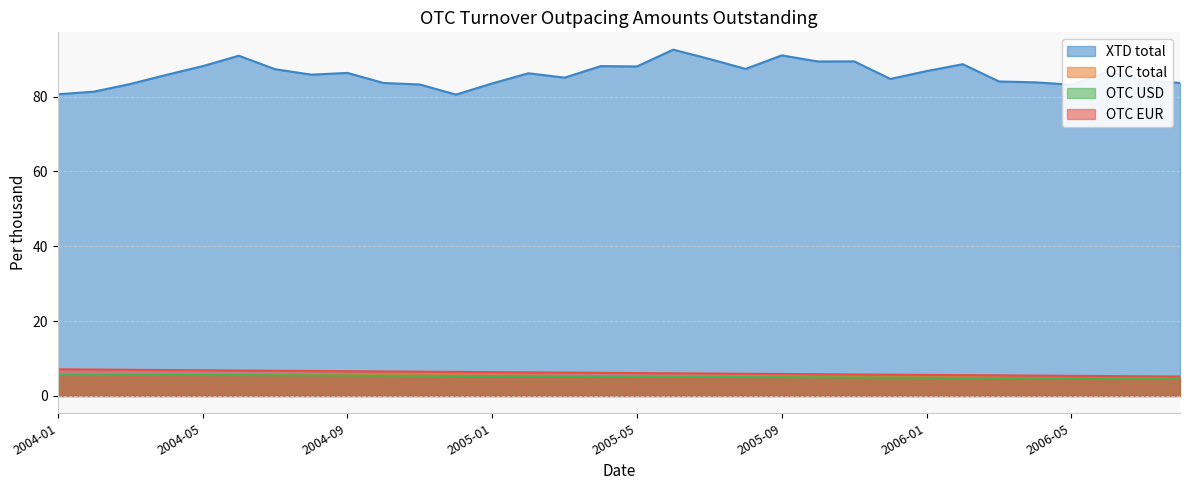

How many series are shown in this chart?

4